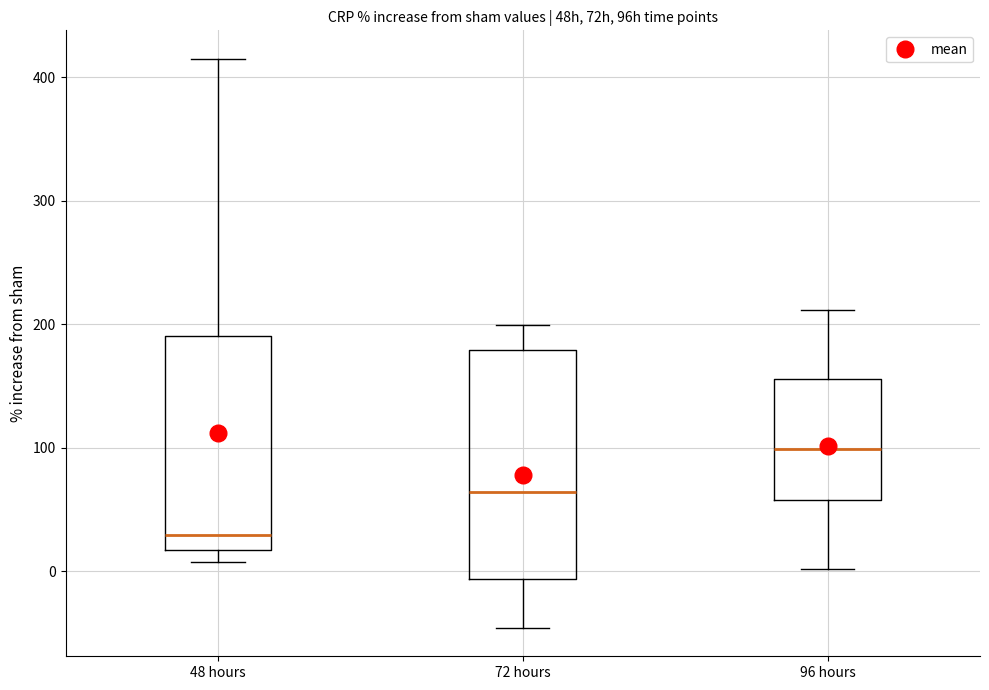

Which box's median line is the highest?

96 hours